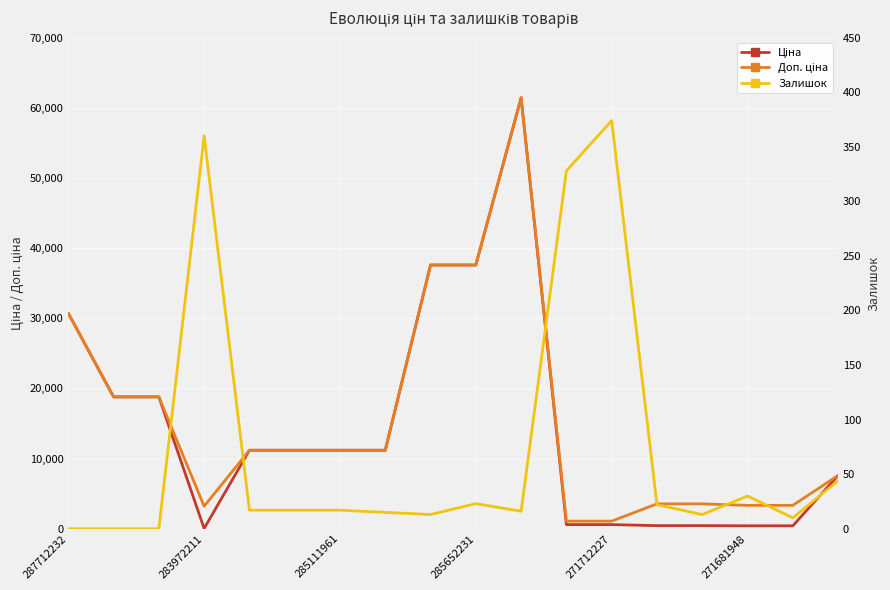

At which category does Ціна reach its first local peak?

10